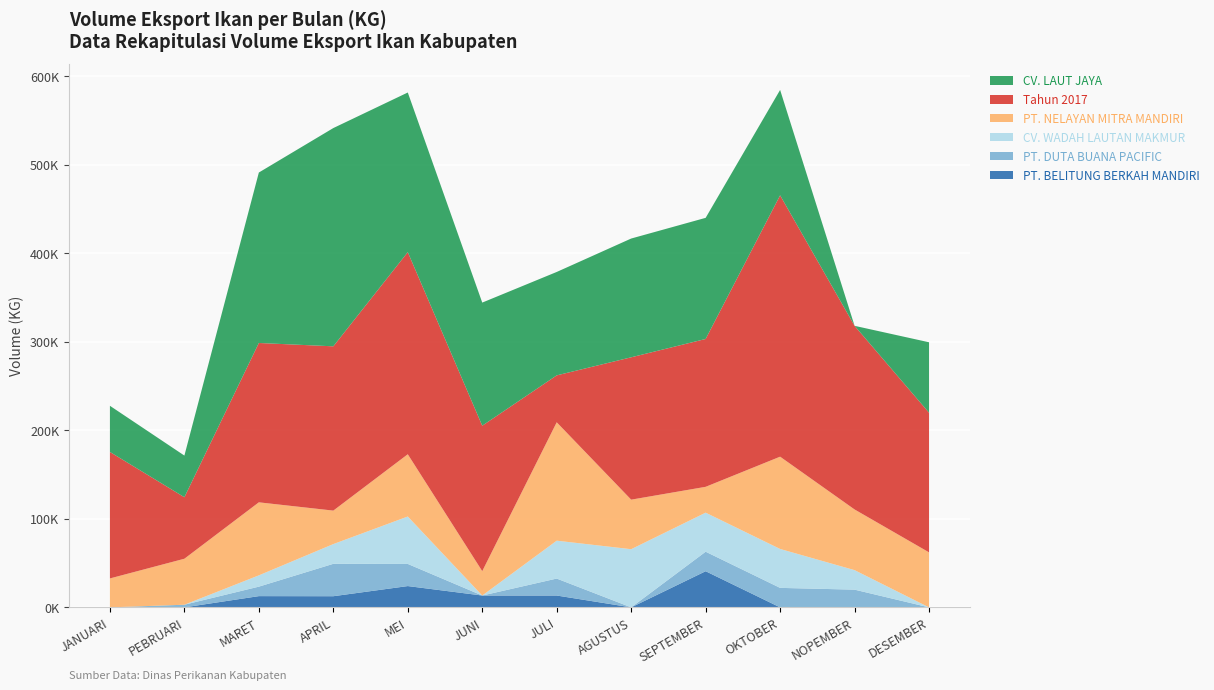

Reading right to left, transcribe all the data shown in this chart.

PT. BELITUNG BERKAH MANDIRI: 0.0	0.0	0.0	40829.0	0.0	13384.0	13376.0	24060.0	12600.0	12700.0	0.0	0.0
PT. DUTA BUANA PACIFIC: 0.0	20016.0	22014.0	22050.0	0.0	19156.0	0.0	25002.0	36595.0	10710.0	2988.0	0.0
CV. WADAH LAUTAN MAKMUR: 0.0	22050.0	43970.0	44100.0	65720.0	42800.0	0.0	53580.0	22300.0	12750.0	0.0	0.0
PT. NELAYAN MITRA MANDIRI: 62137.0	68528.0	104231.0	29190.0	55946.0	133715.0	27538.0	70309.0	37808.0	82492.0	51952.0	32690.0
Tahun 2017: 157735.0	207424.0	295191.4	167003.0	160809.0	52997.0	164277.5	228308.9	185565.0	179989.0	69461.4	142861.0
CV. LAUT JAYA: 79566.0	0.0	119065.0	136821.0	134144.0	116814.0	139073.0	180310.0	246539.0	192545.0	47053.0	52134.0